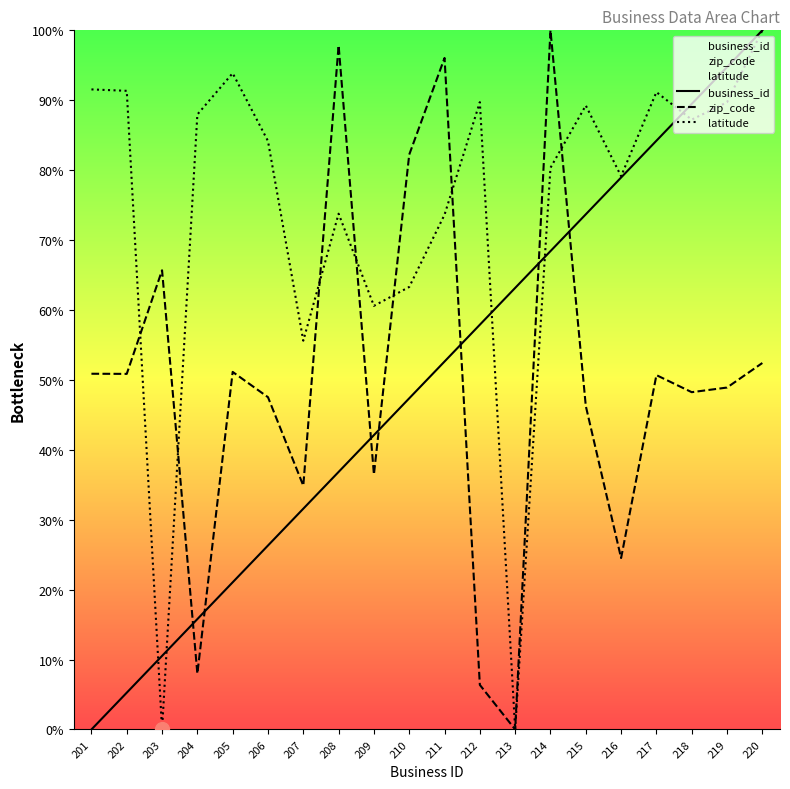

At which category does latitude reach its first local valley?

203